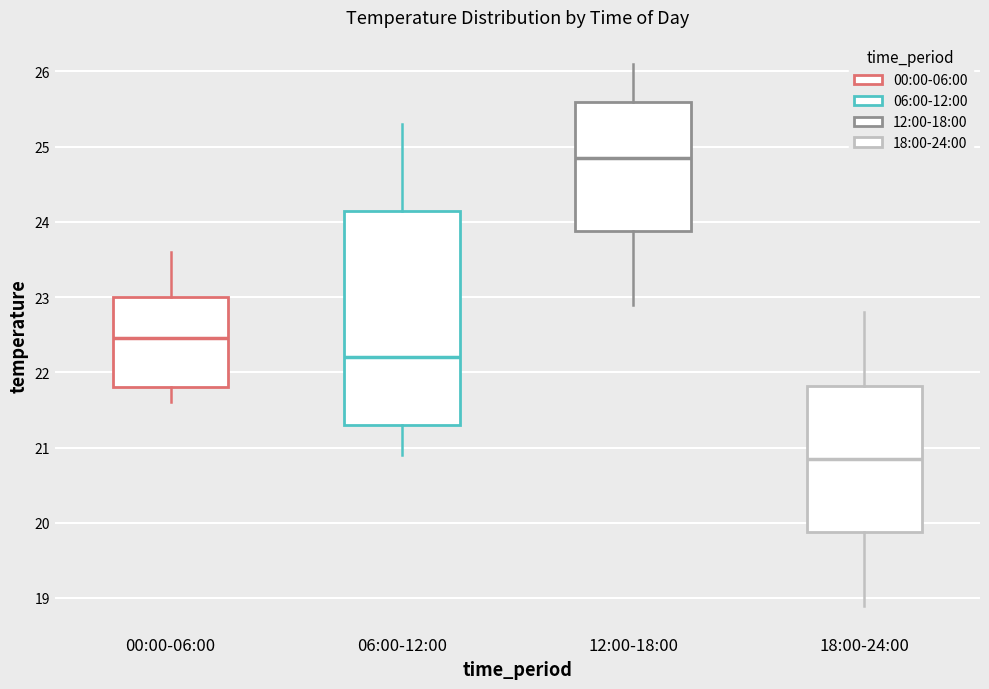

Where does the lower whisker of the box for 12:00-18:00 end on the y-axis? The values are not printed on the chart, so give them approximately, as read against the axis.

22.9